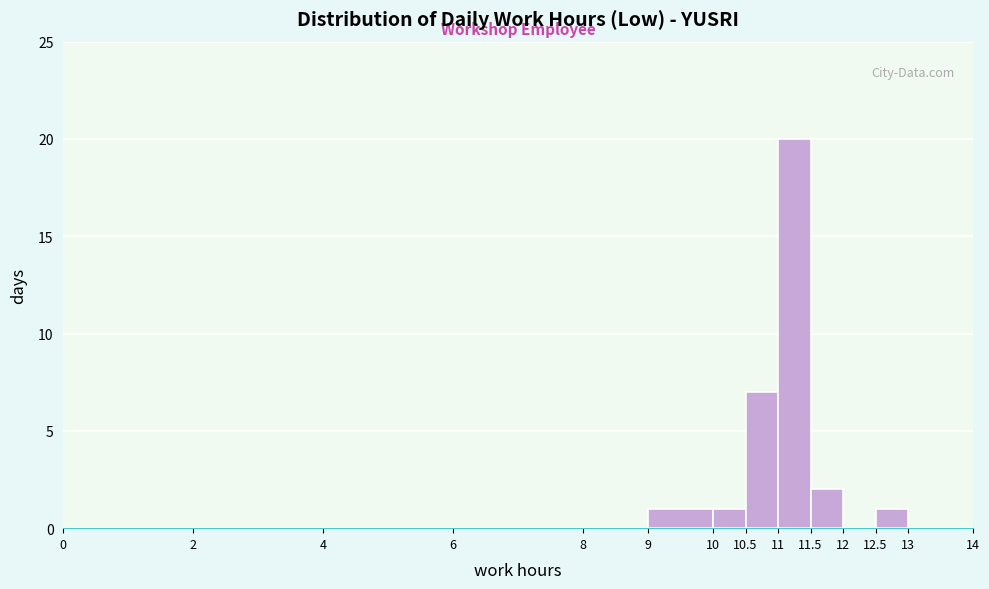

Which range on the x-axis has the tallest bar?

11 to 11.5